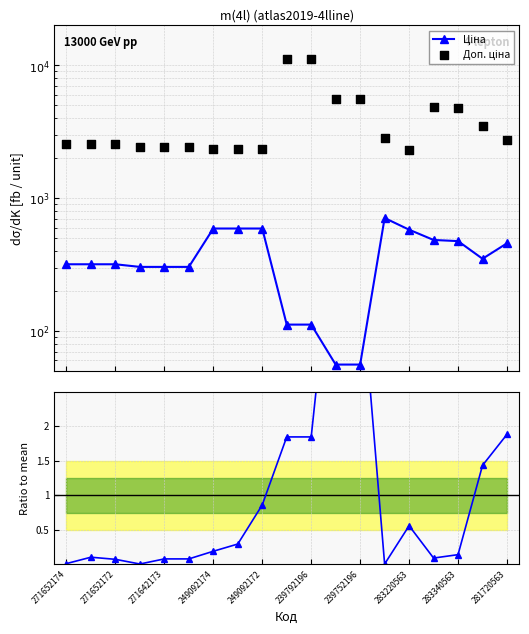

At how many categories does at least one series exceed 7421?

2